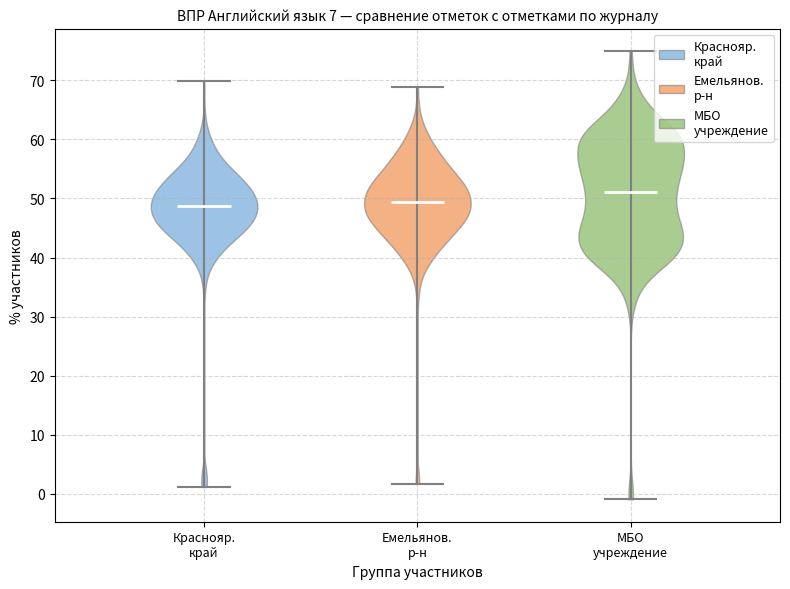

What is the lowest point the violin for МБО учреждение reaches on the y-axis? The values are not printed on the chart, so give them approximately, as read against the axis.

-1